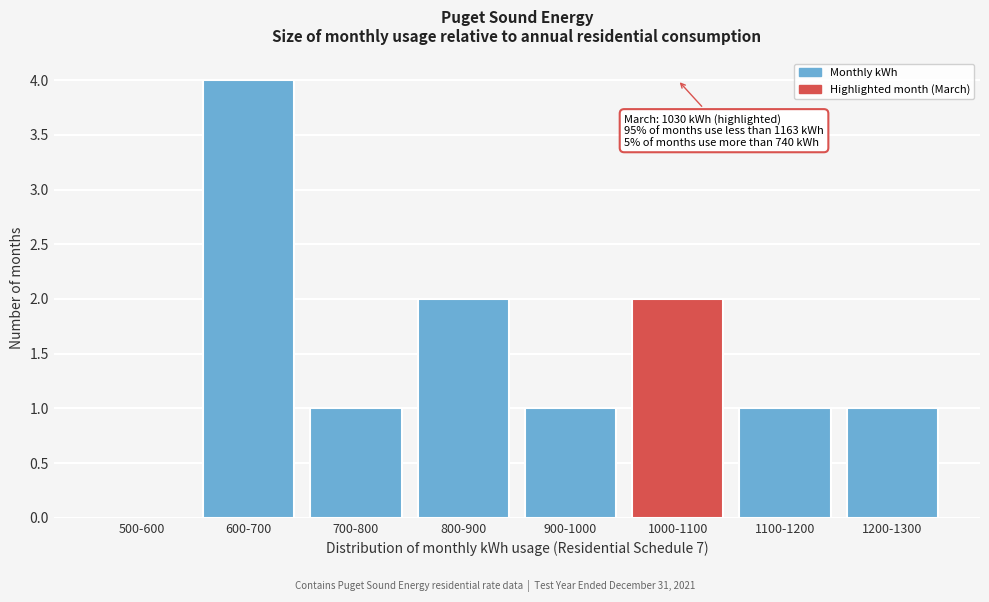

Reading left to right, what are all the values shown in this chart?

500-600=0	600-700=4	700-800=1	800-900=2	900-1000=1	1000-1100=2	1100-1200=1	1200-1300=1